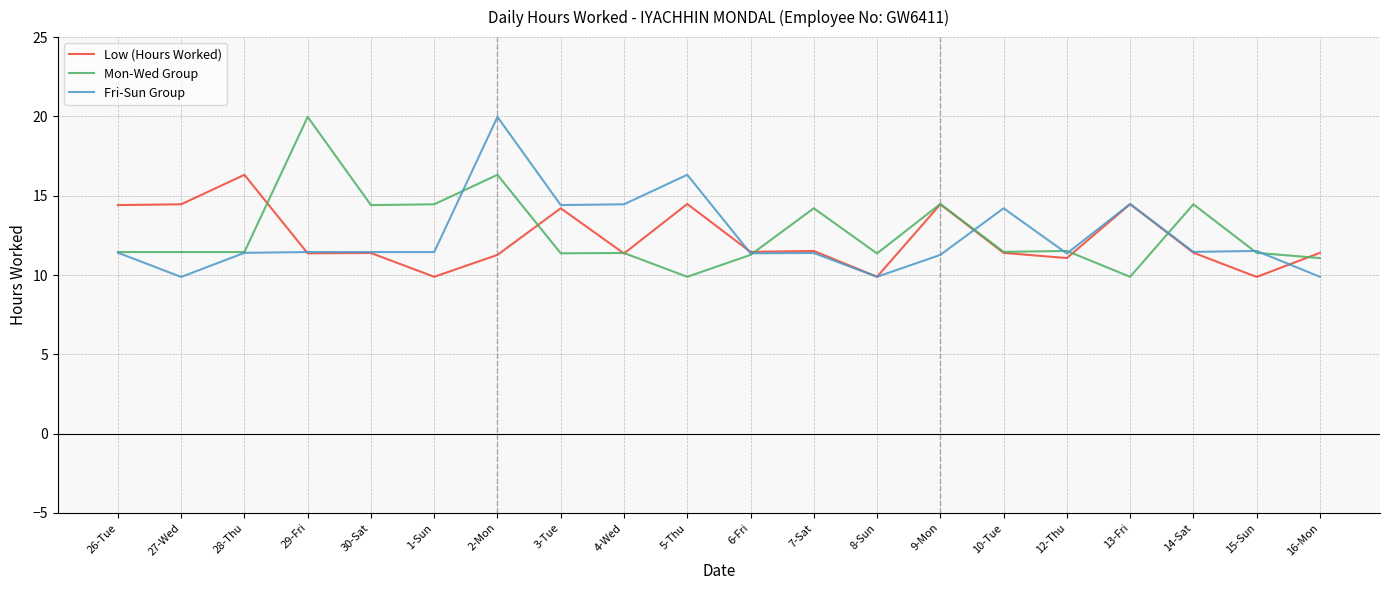

Which series changed the most between 3-Tue and 10-Tue?

Low (Hours Worked)